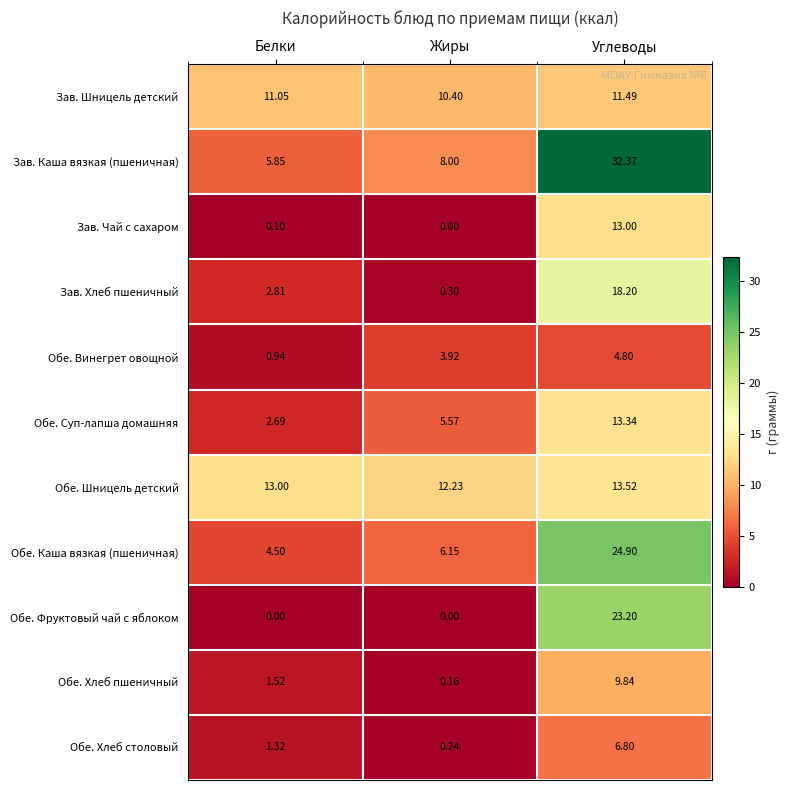

At Белки, list the series in order from largest to smallest.

Обе. Шницель детский, Зав. Шницель детский, Зав. Каша вязкая (пшеничная), Обе. Каша вязкая (пшеничная), Зав. Хлеб пшеничный, Обе. Суп-лапша домашняя, Обе. Хлеб пшеничный, Обе. Хлеб столовый, Обе. Винегрет овощной, Зав. Чай с сахаром, Обе. Фруктовый чай с яблоком